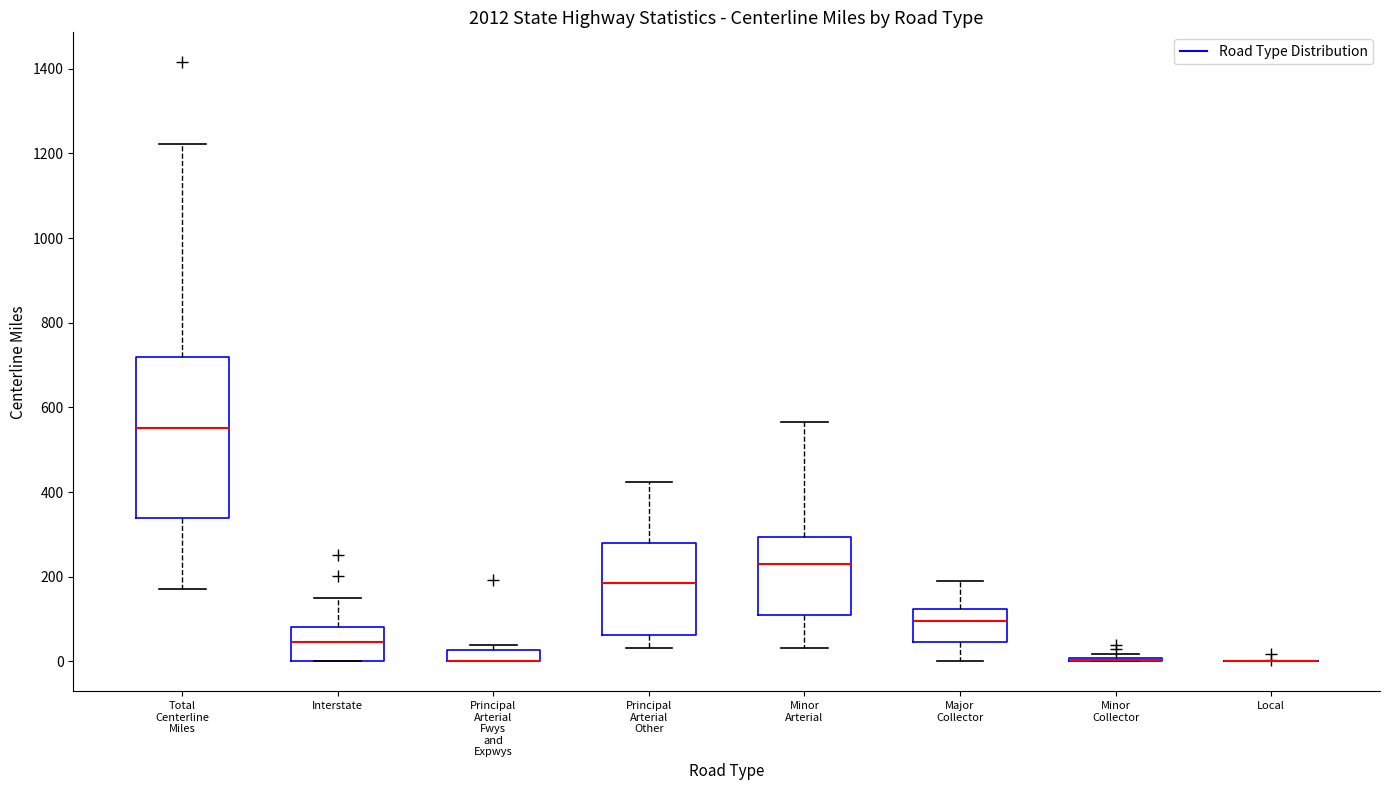

Comparing the boxes themselves (not the whiskers), which one is the tallest?

Total Centerline Miles